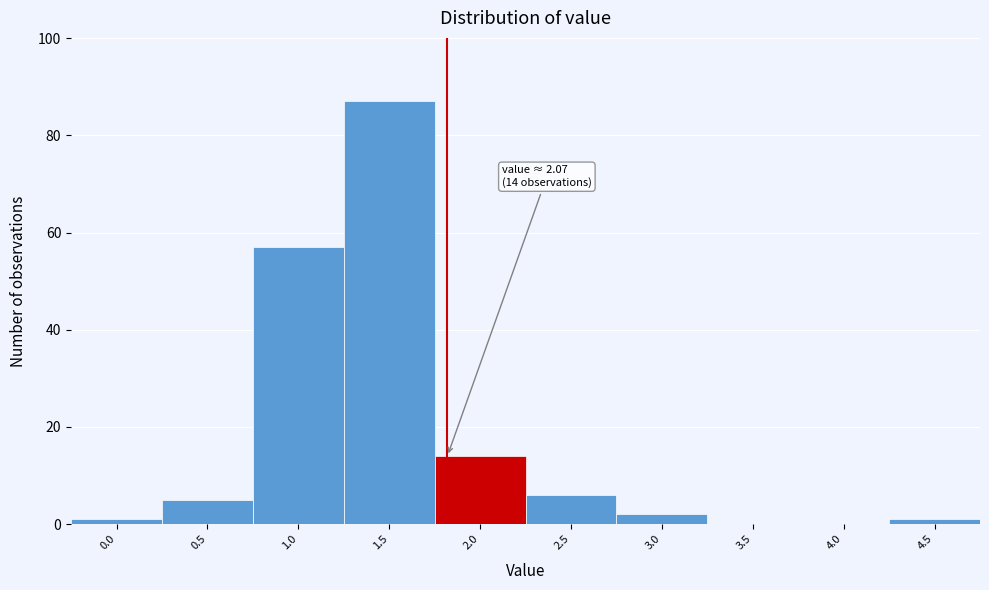

Reading left to right, extract all data points from this chart.

0.0=1	0.5=5	1.0=57	1.5=87	2.0=14	2.5=6	3.0=2	3.5=0	4.0=0	4.5=1